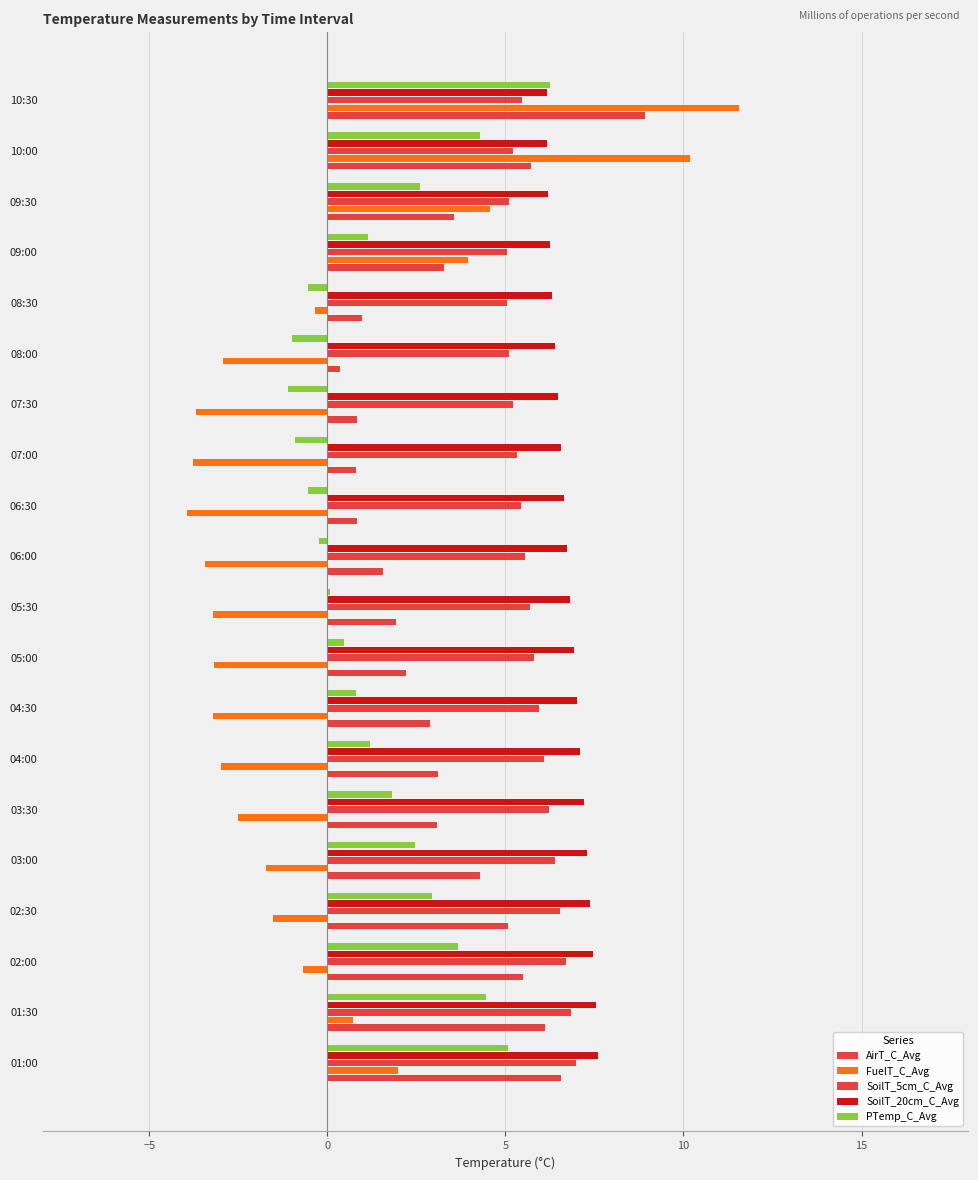

Count the number of data series in this chart.

5